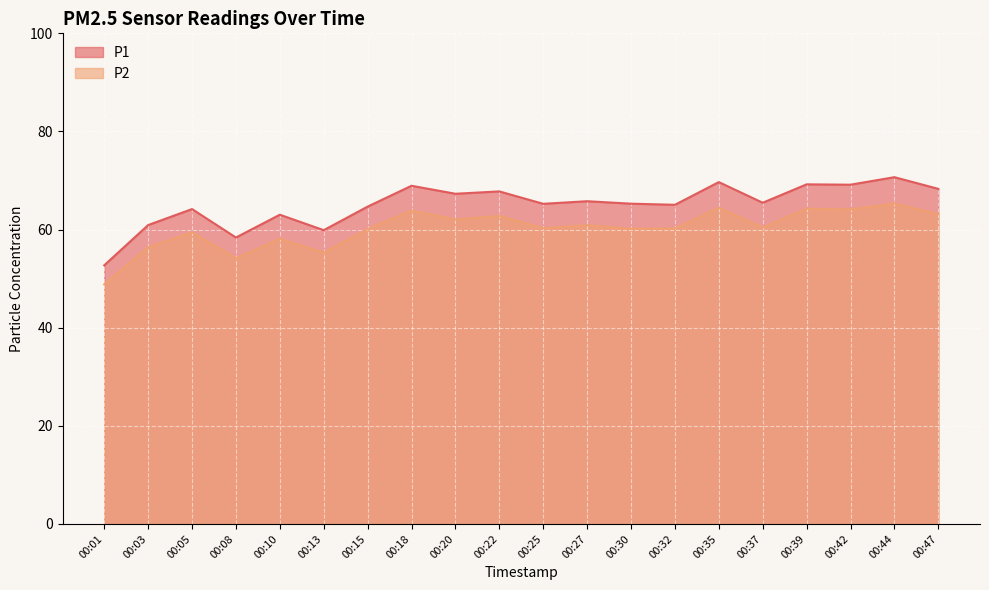

What value does the P1 series have at 00:37?

65.5